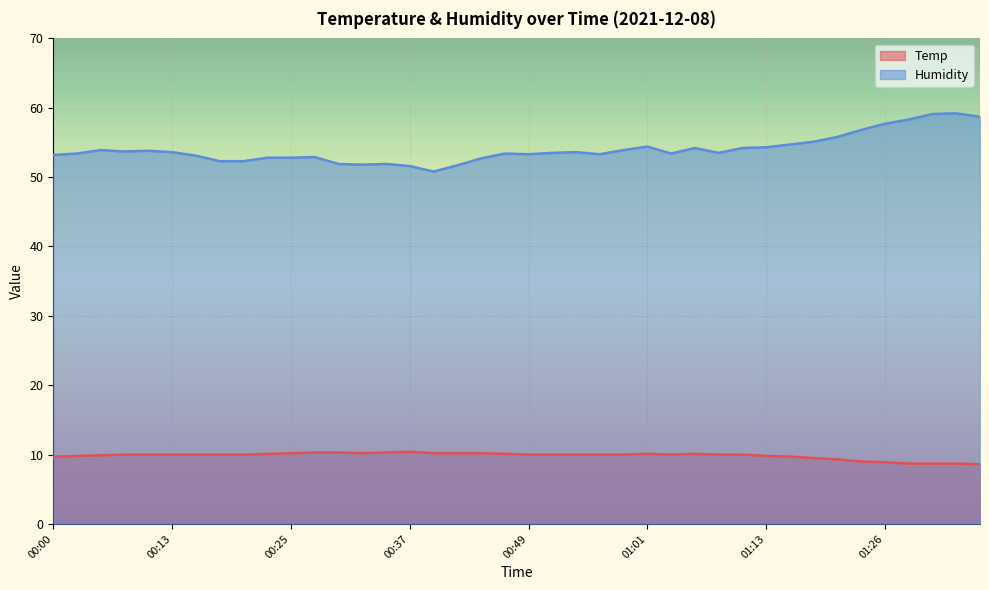

At which category does Temp reach its first local peak?

00:37